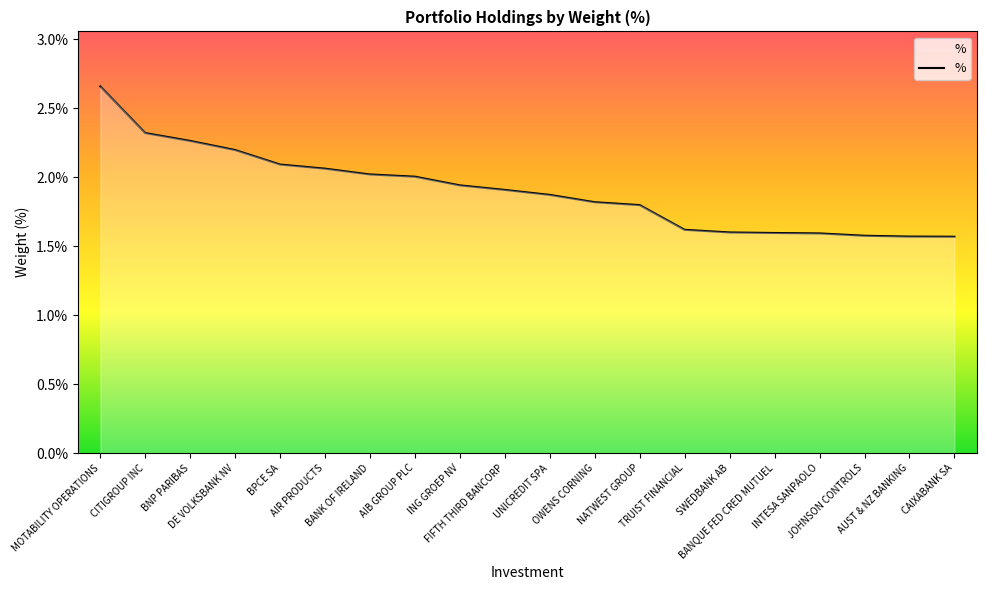

What is the difference between the maximum and minimum values?

1.1